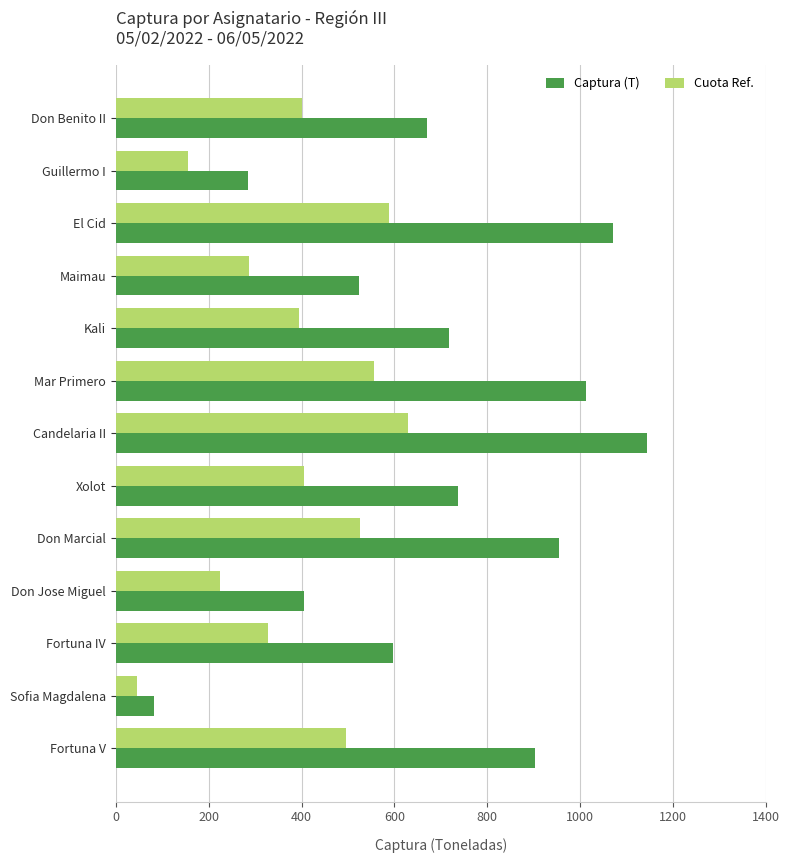

Is the value of Cuota Ref. at Sofia Magdalena greater than the value of Captura (T) at Fortuna IV?

No